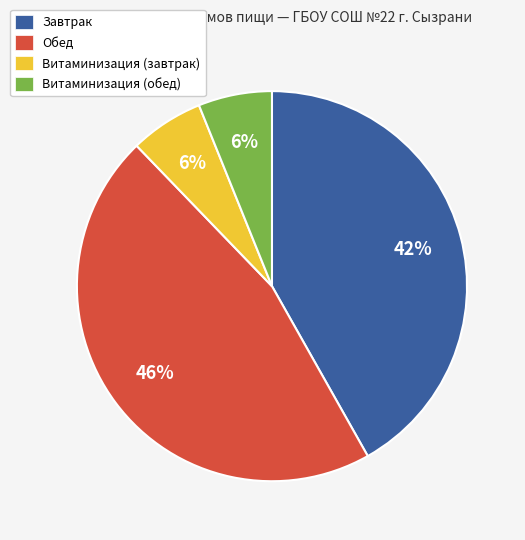

The Обед slice represents 57% of the pie. True or false?

False